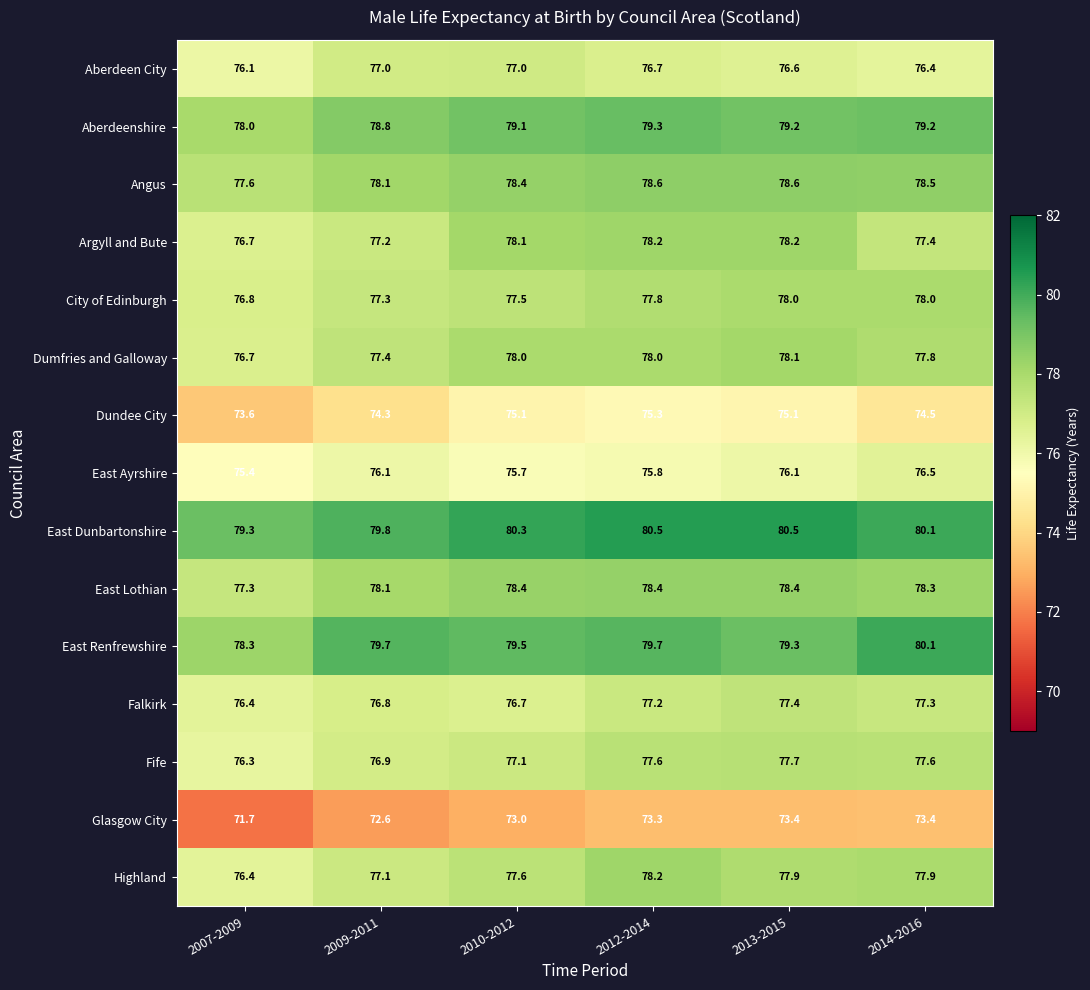

At which label does City of Edinburgh first exceed 77?

2009-2011